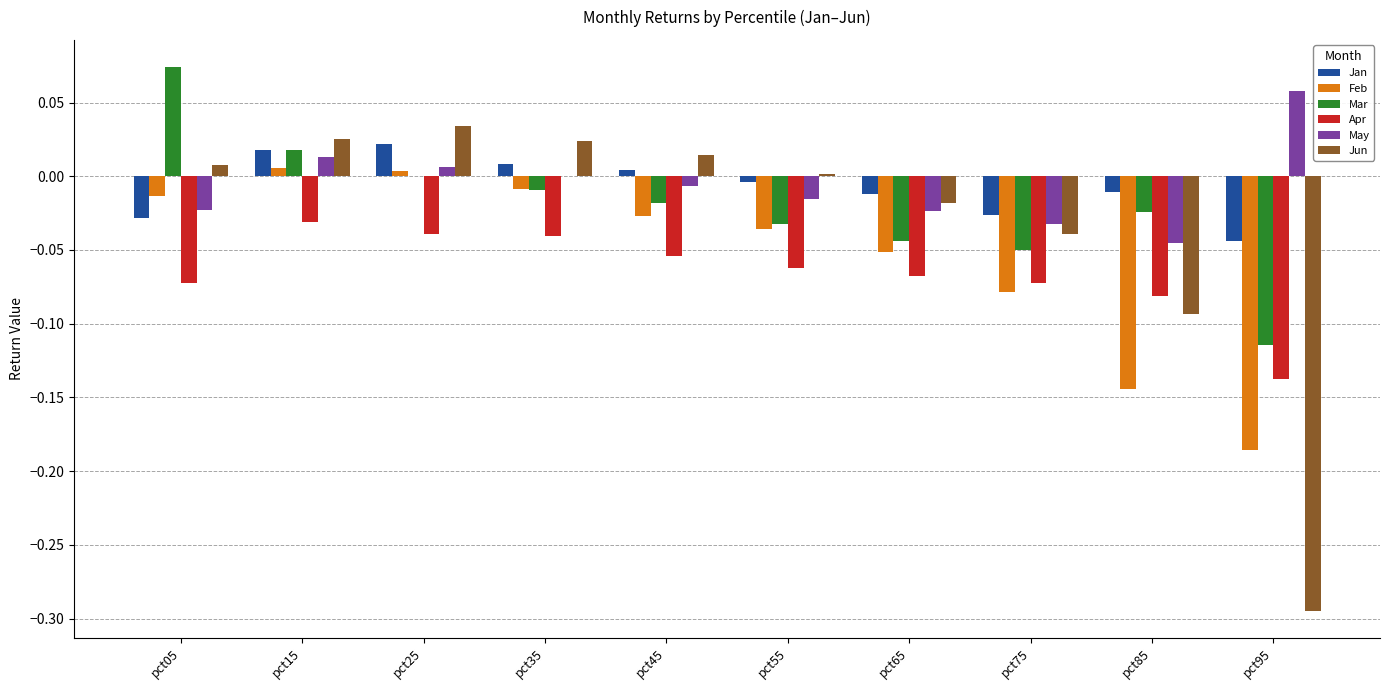

How many series are shown in this chart?

6